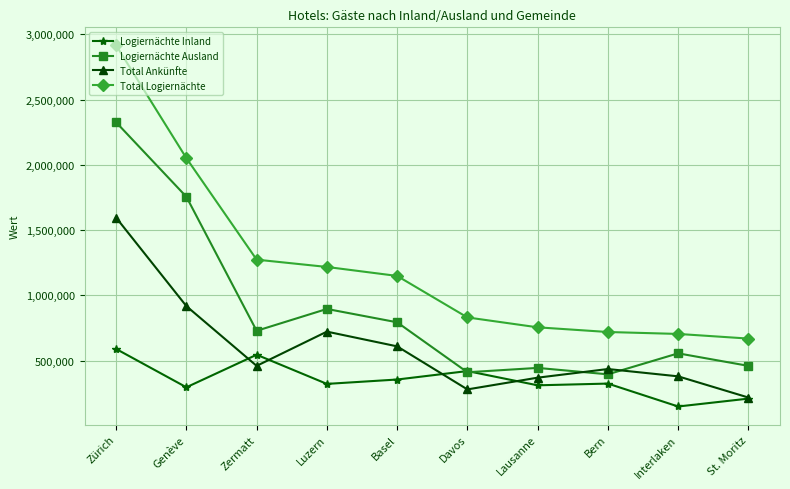

True or false: Logiernächte Ausland has a value of 674720 at Davos.

False